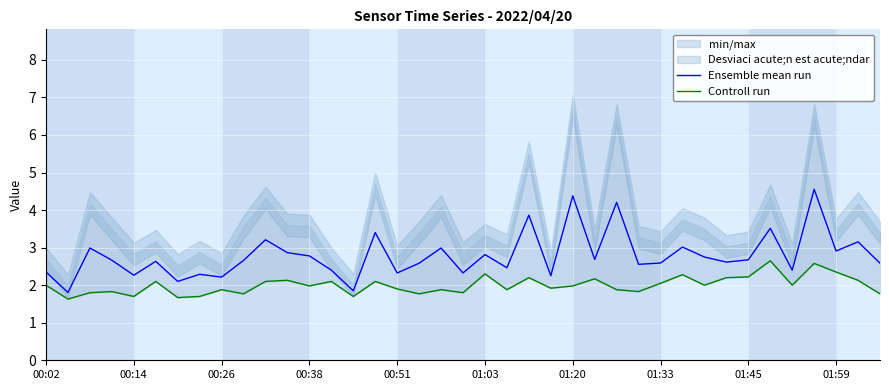

At which category does the chart reach its peak across all series?

35